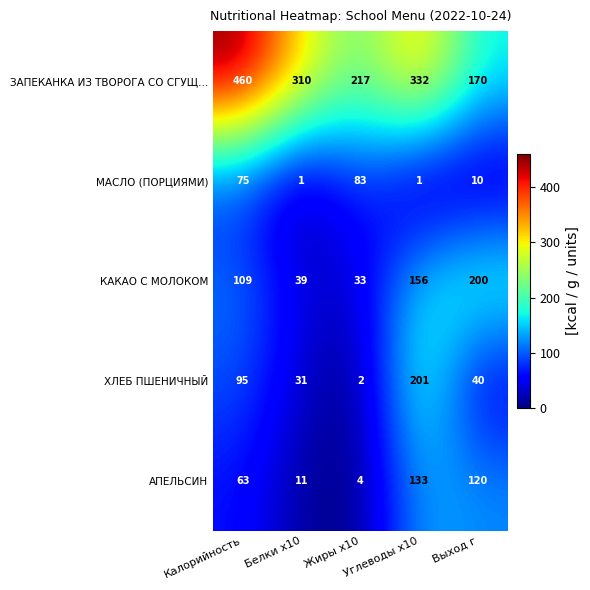

At how many categories does at least one series exceed 411?

1